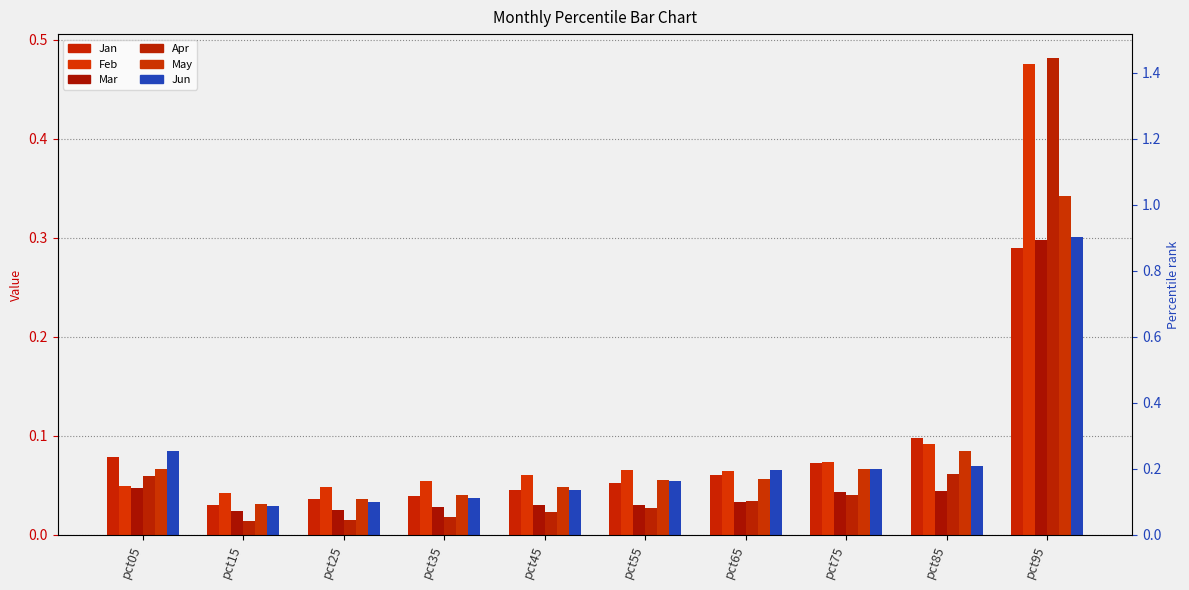

Which series has the largest total across all categories?

Feb